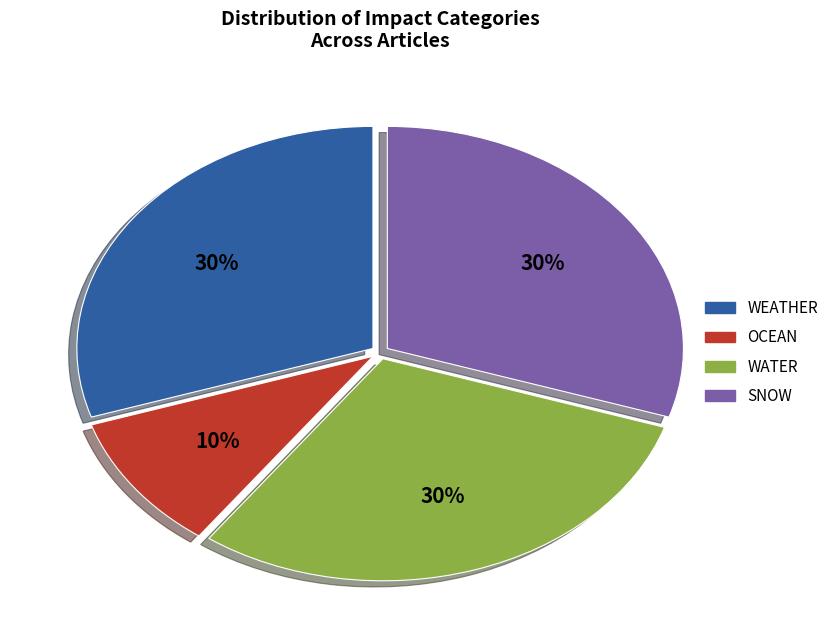

Which slice is the smallest?

OCEAN